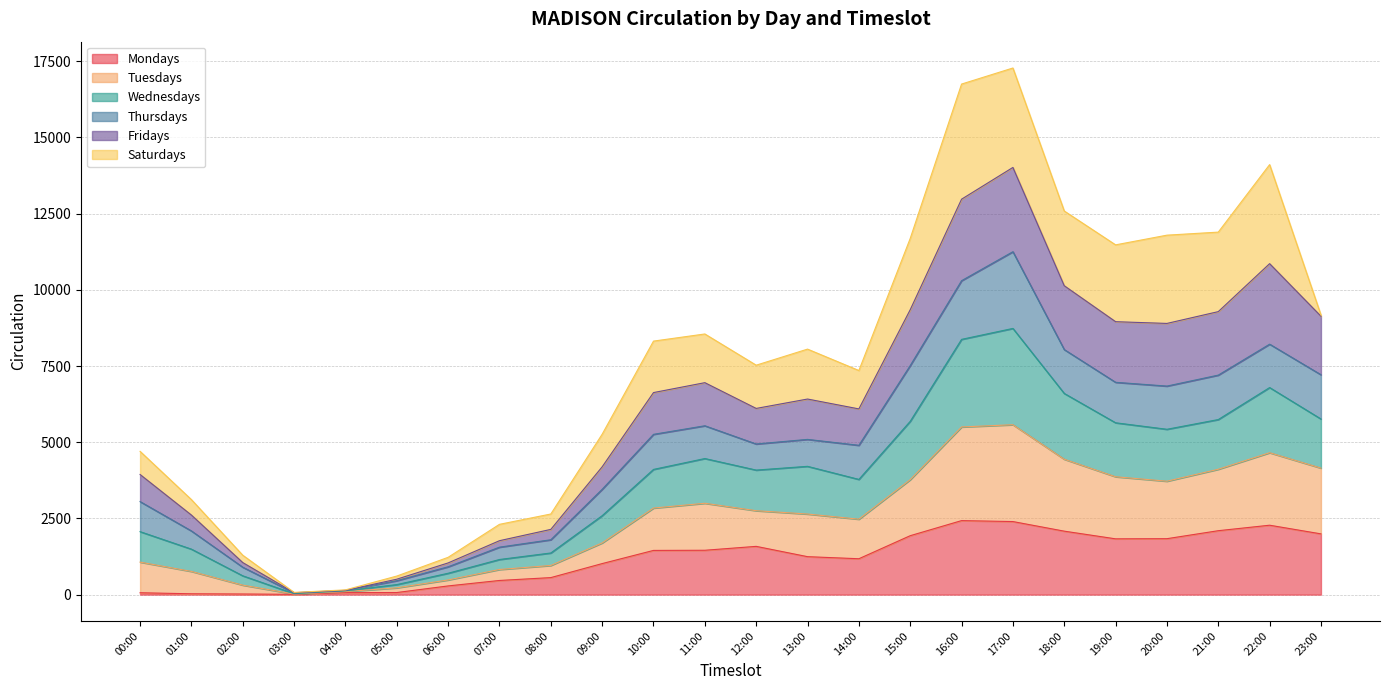

Is it true that Mondays equals 464 at 07:00?

True